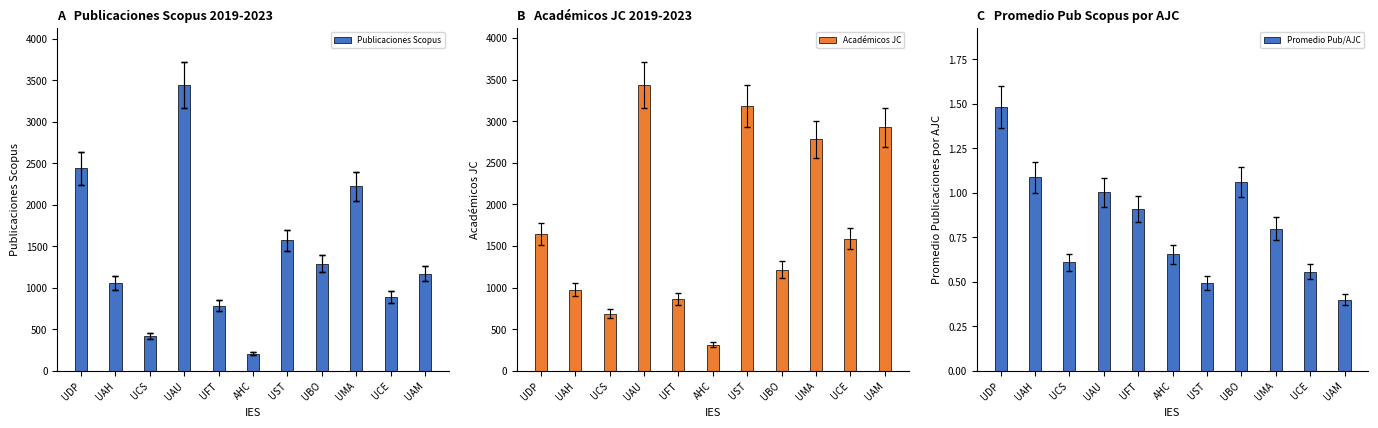

What is the value of the Publicaciones Scopus bar at the 8th from the left?

1291